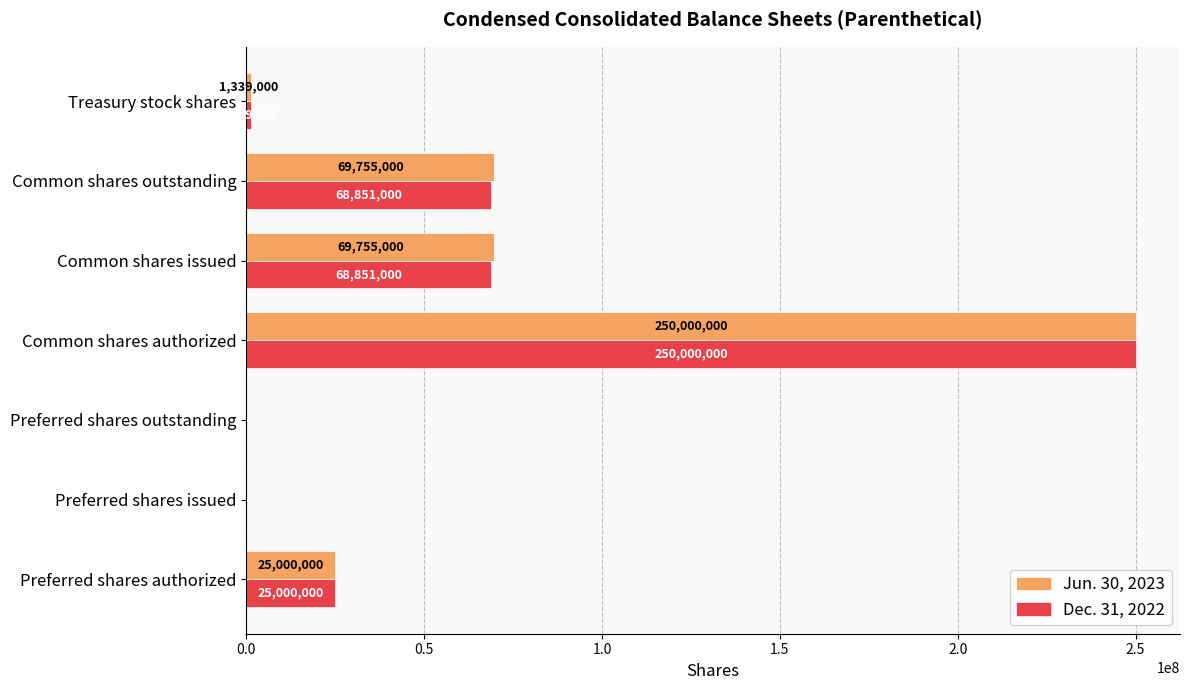

What is the approximate value of Jun. 30, 2023 at Preferred shares authorized?

25000000